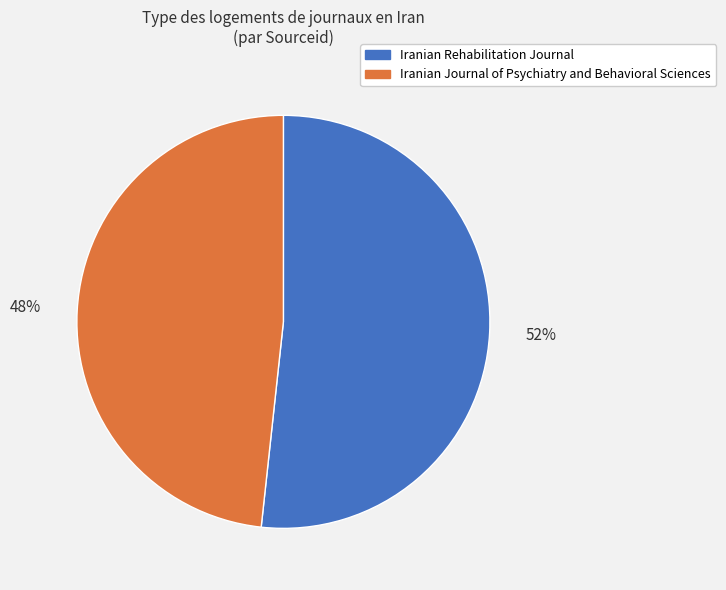

To the nearest percent, what is the average slice percentage?

50%